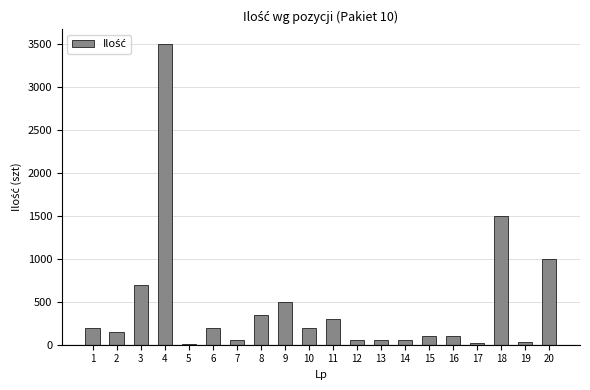

The value at 20 is 1518. True or false?

False